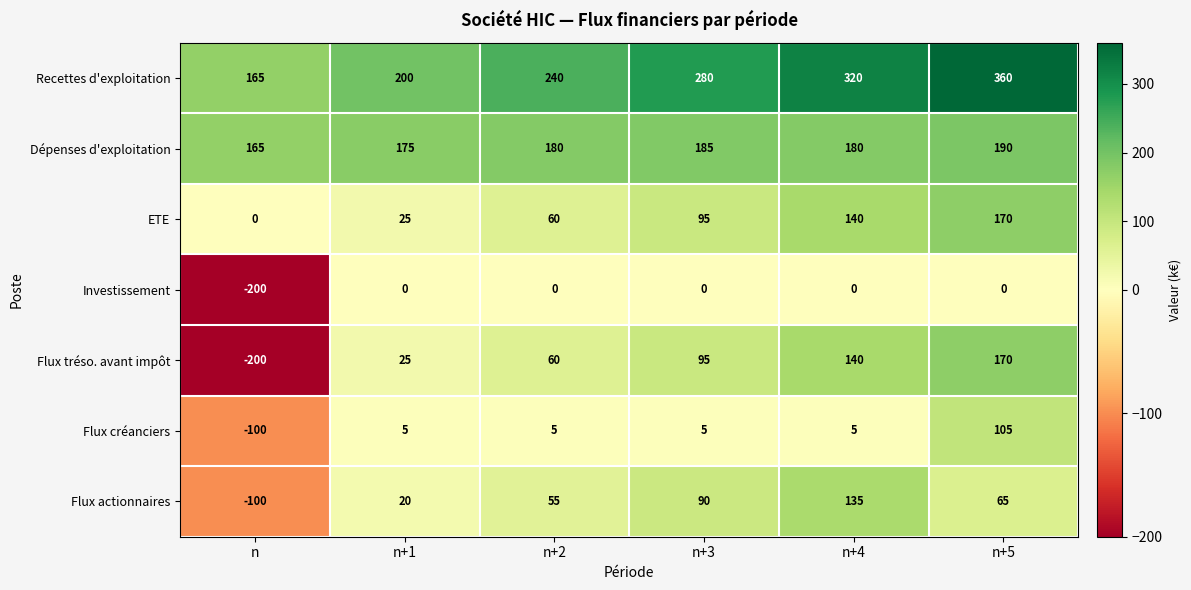

How many Dépenses d'exploitation values are between 175 and 185?

4